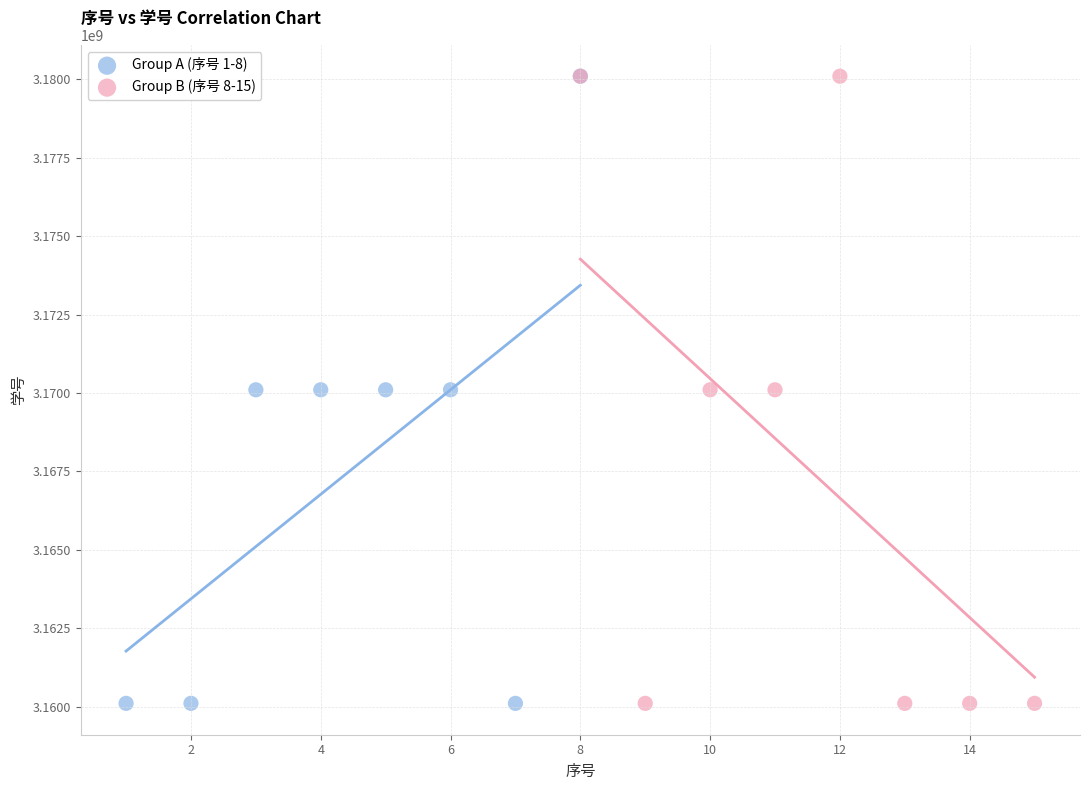

What are all the series names shown in the legend?

Group A (序号 1-8), Group B (序号 8-15)